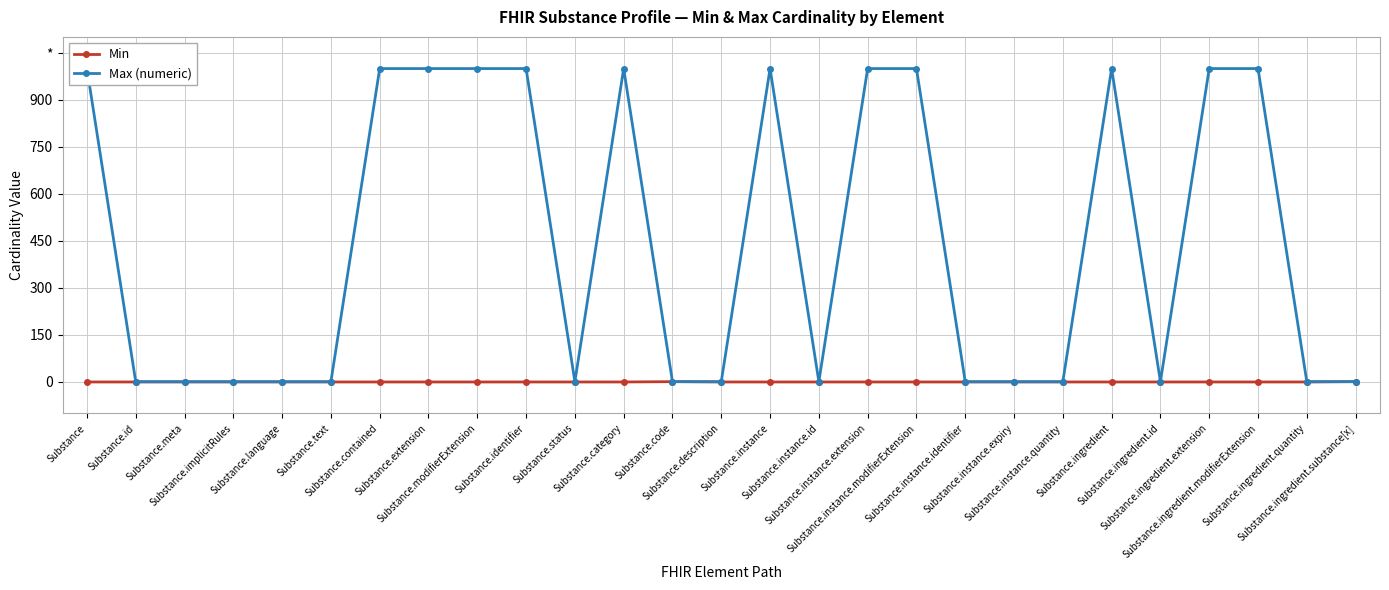

Where is Min nearest to the value 0?

Substance